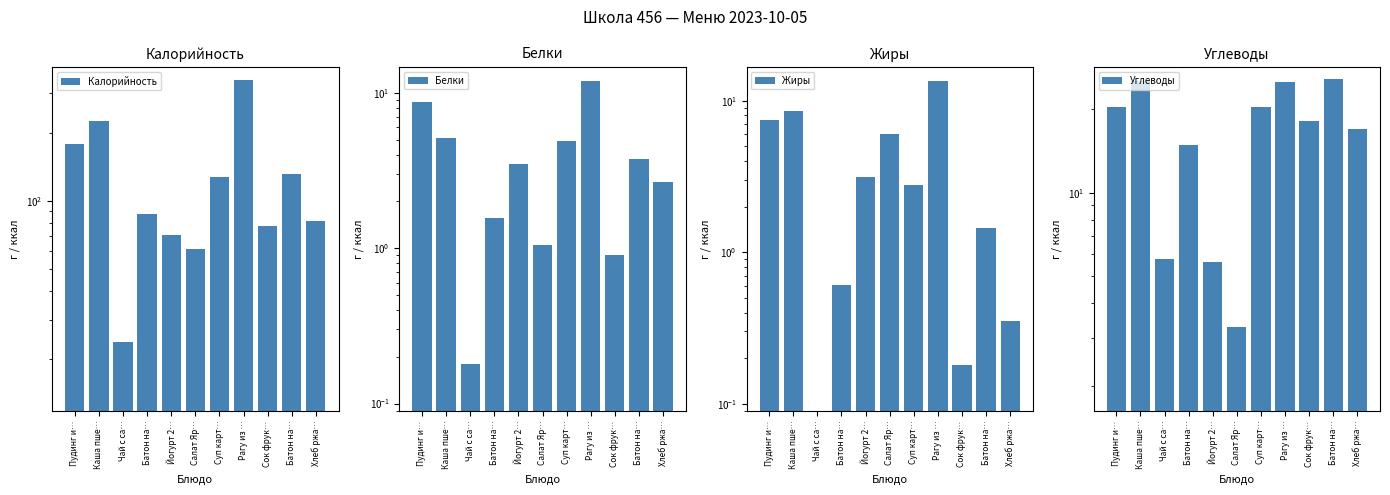

Which category has the lowest value across all series?

Чай с са…